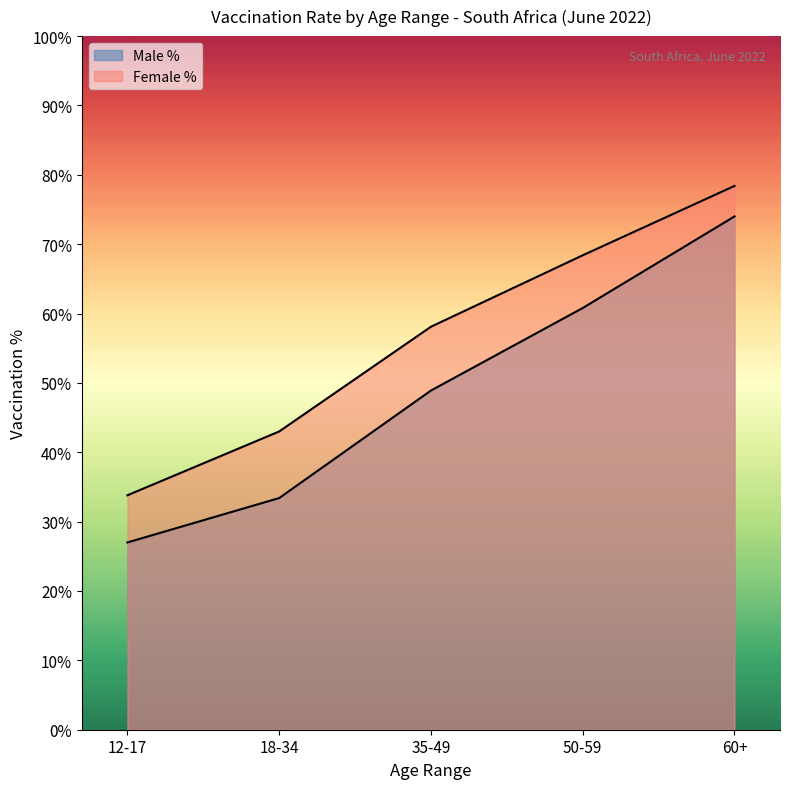

Reading left to right, extract all data points from this chart.

Male %: 12-17=27.0	18-34=33.4	35-49=48.9	50-59=60.8	60+=74.0
Female %: 12-17=33.8	18-34=43.0	35-49=58.1	50-59=68.4	60+=78.4